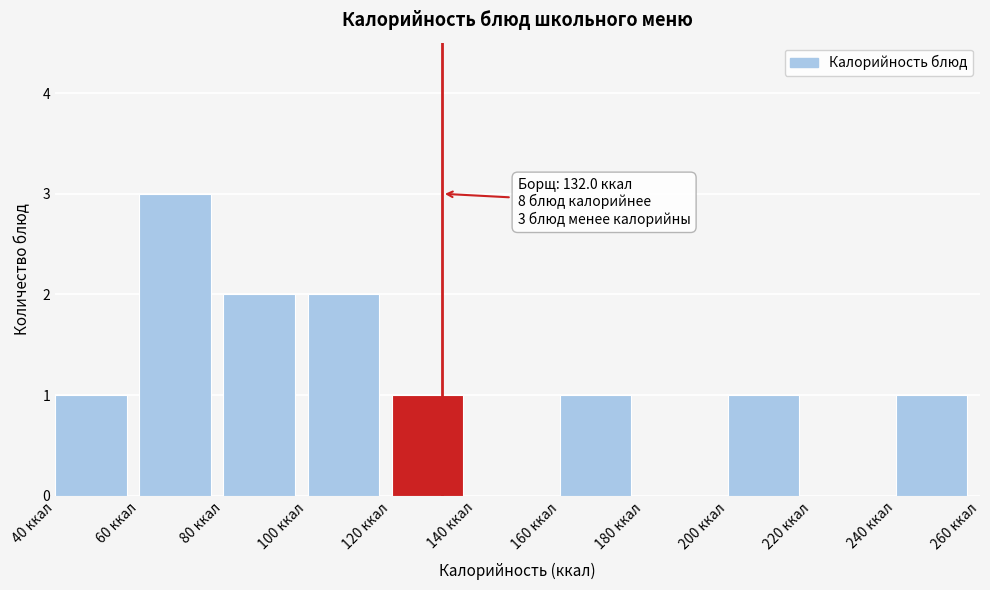

Over which range of the x-axis is the bar tallest?

60 to 80